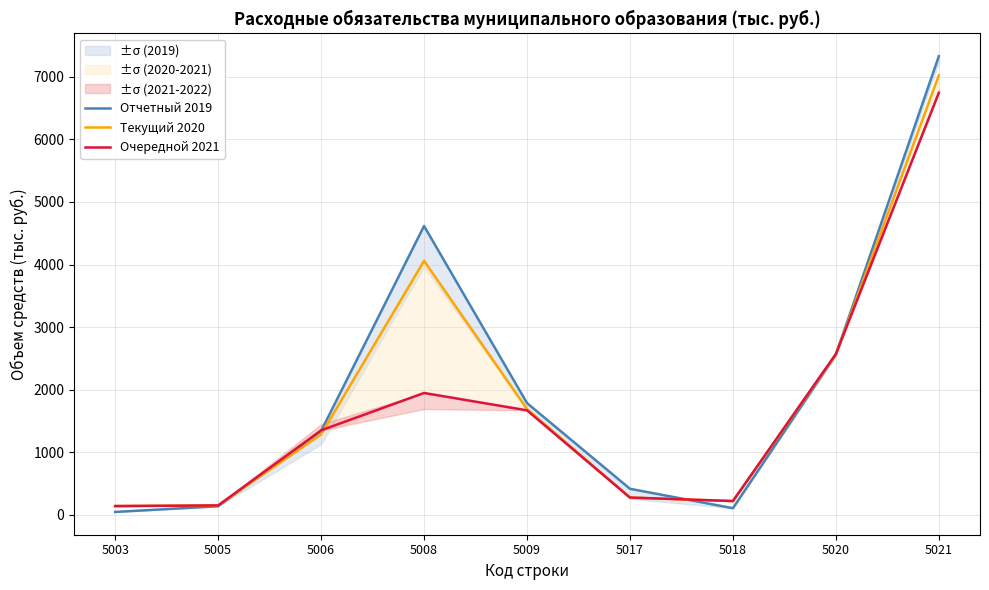

After their last crossing, which series has the higher values: Текущий 2020 or Отчетный 2019?

Отчетный 2019